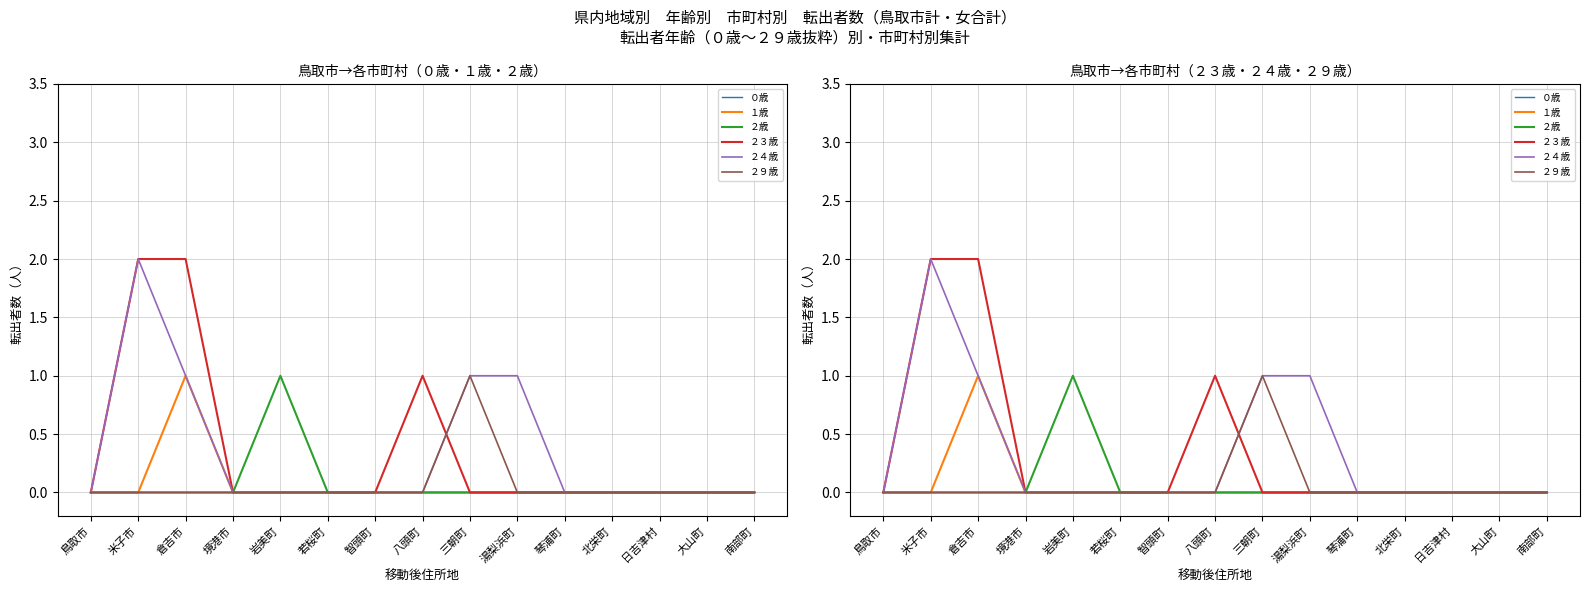

True or false: １歳 and ０歳 intersect in this chart.

False